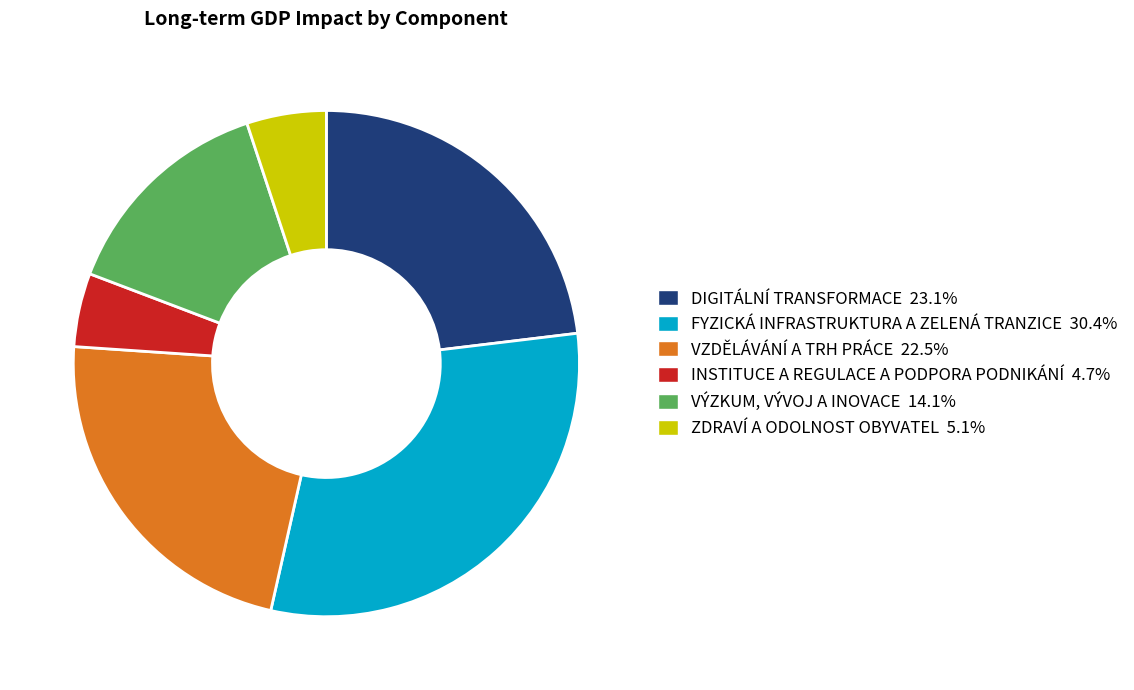

How many segments does this pie chart have?

6